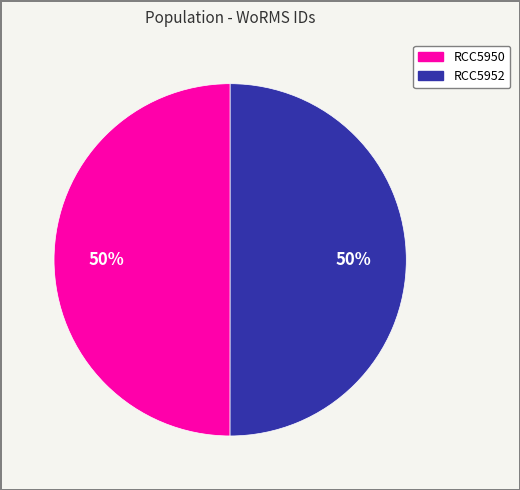

To the nearest percent, what is the combined percentage of RCC5952 and RCC5950?

100%